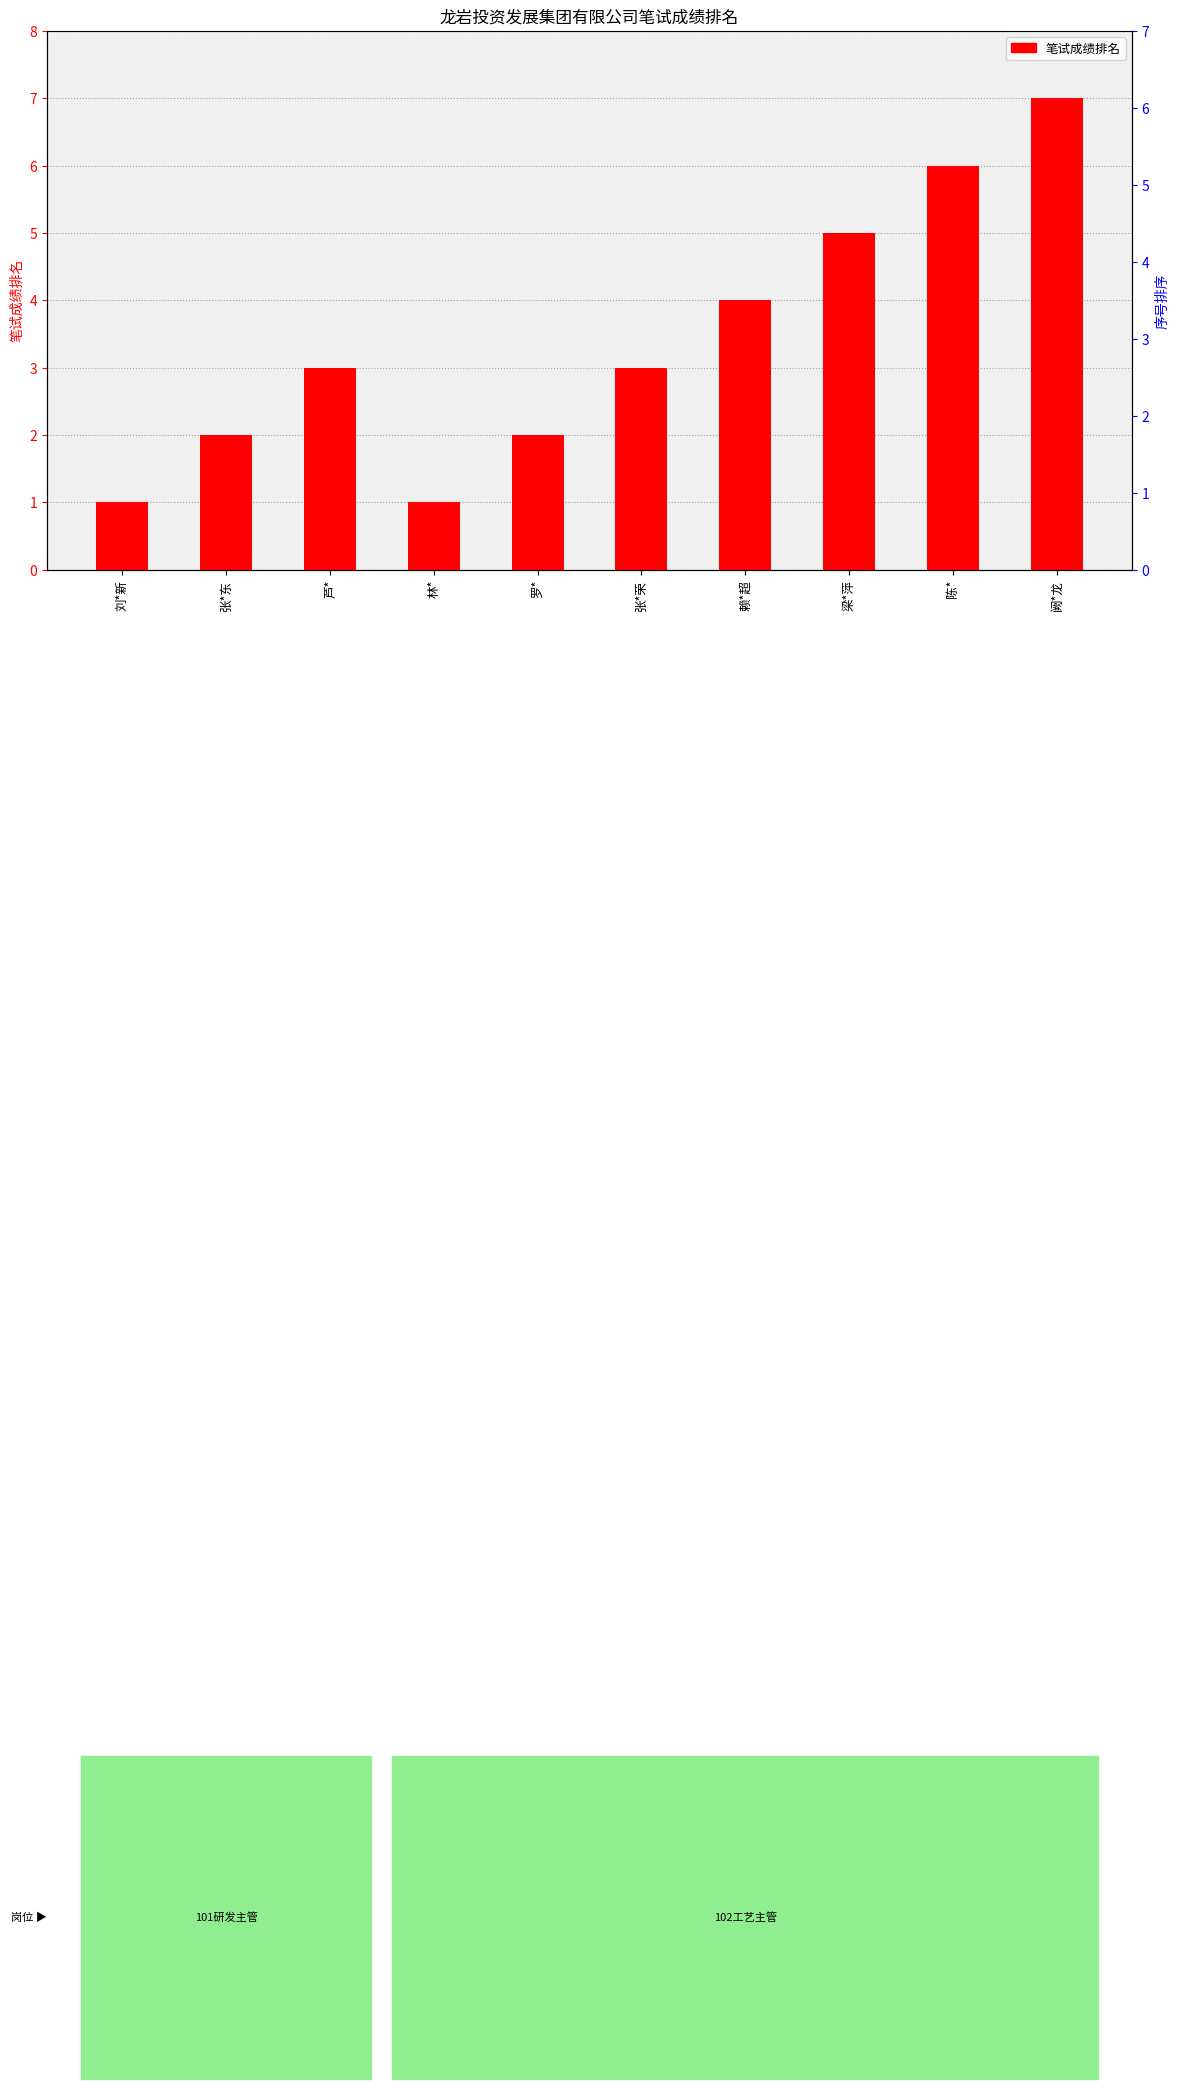

What is the maximum value shown in the chart?

7